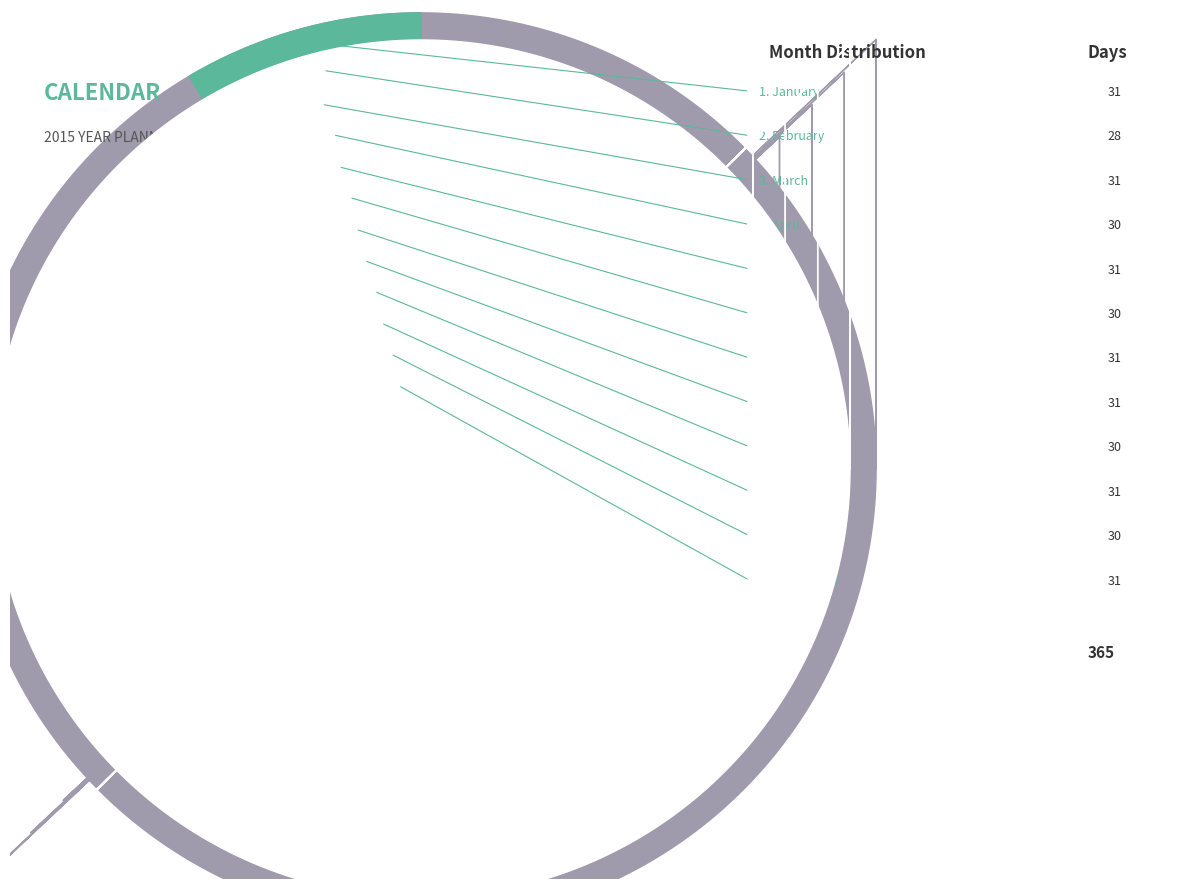

Rank the categories by value from lowest to highest.

February, April, June, September, November, January, March, May, July, August, October, December